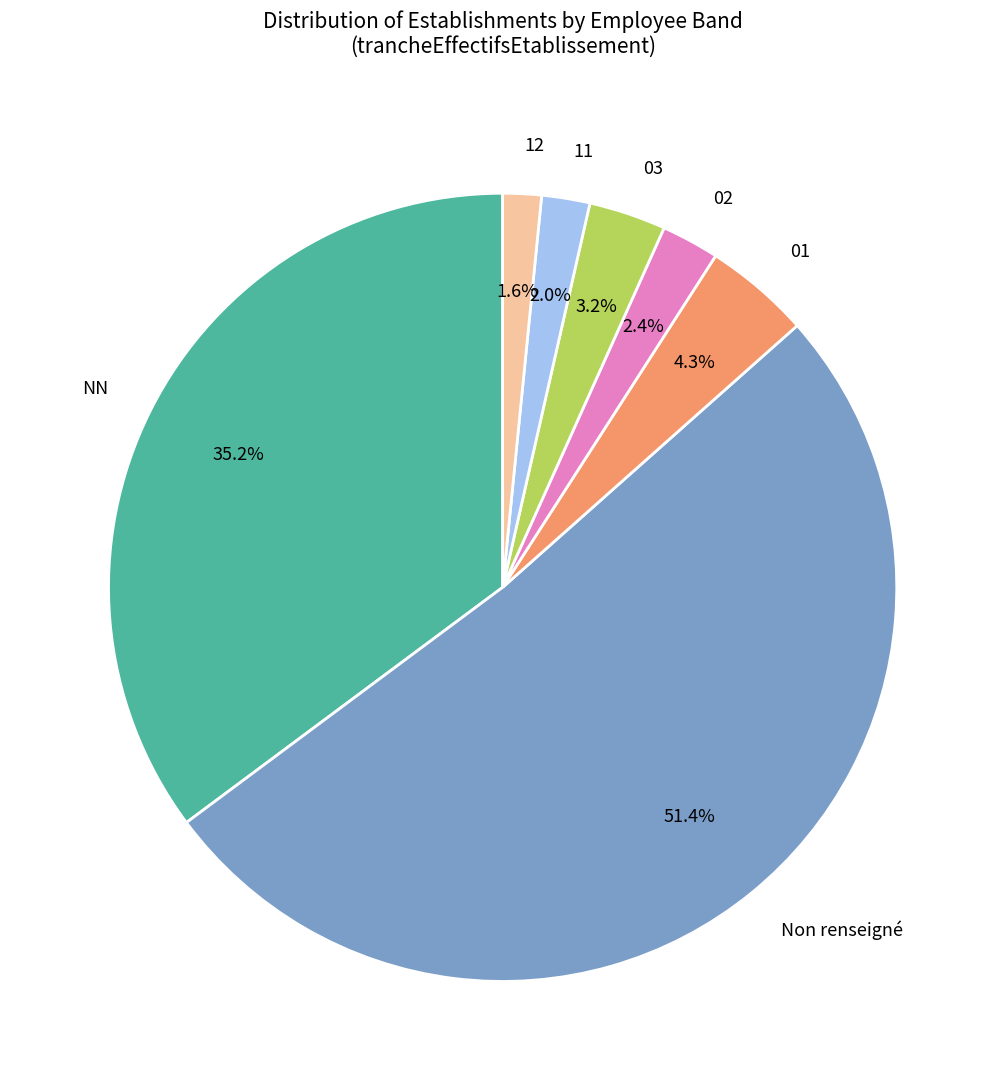

Between 03 and Non renseigné, which is larger?

Non renseigné